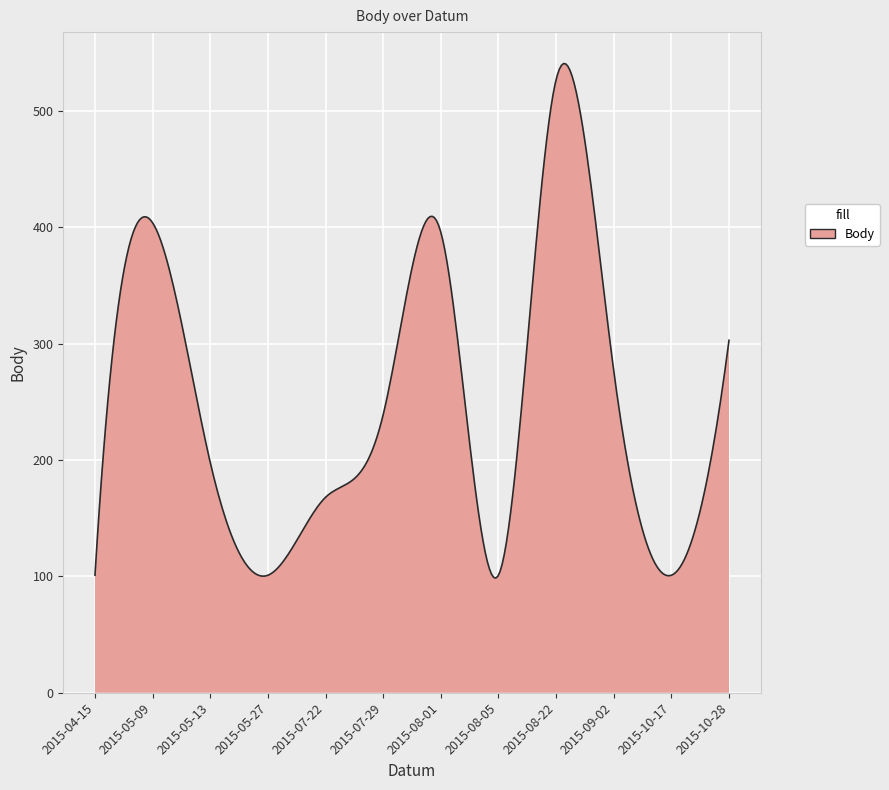

What is the smallest value displayed?

98.6